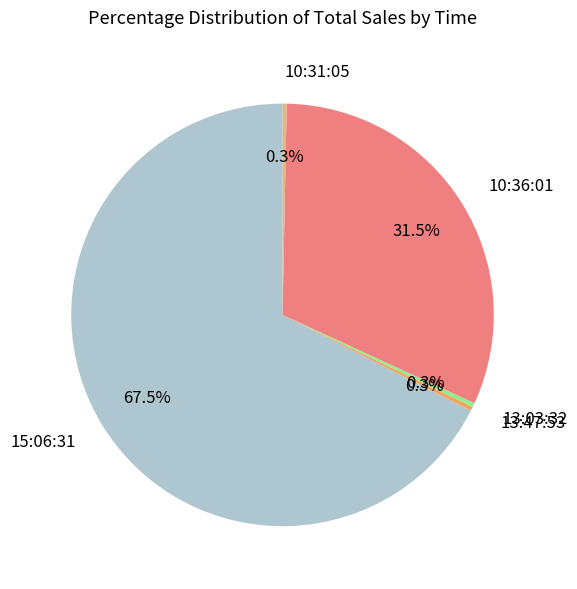

What is the majority slice?

15:06:31